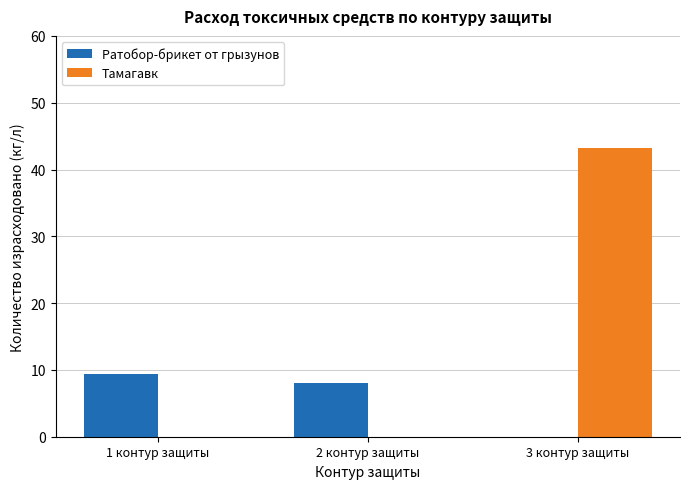

At which category is the sum across all series the highest?

3 контур защиты